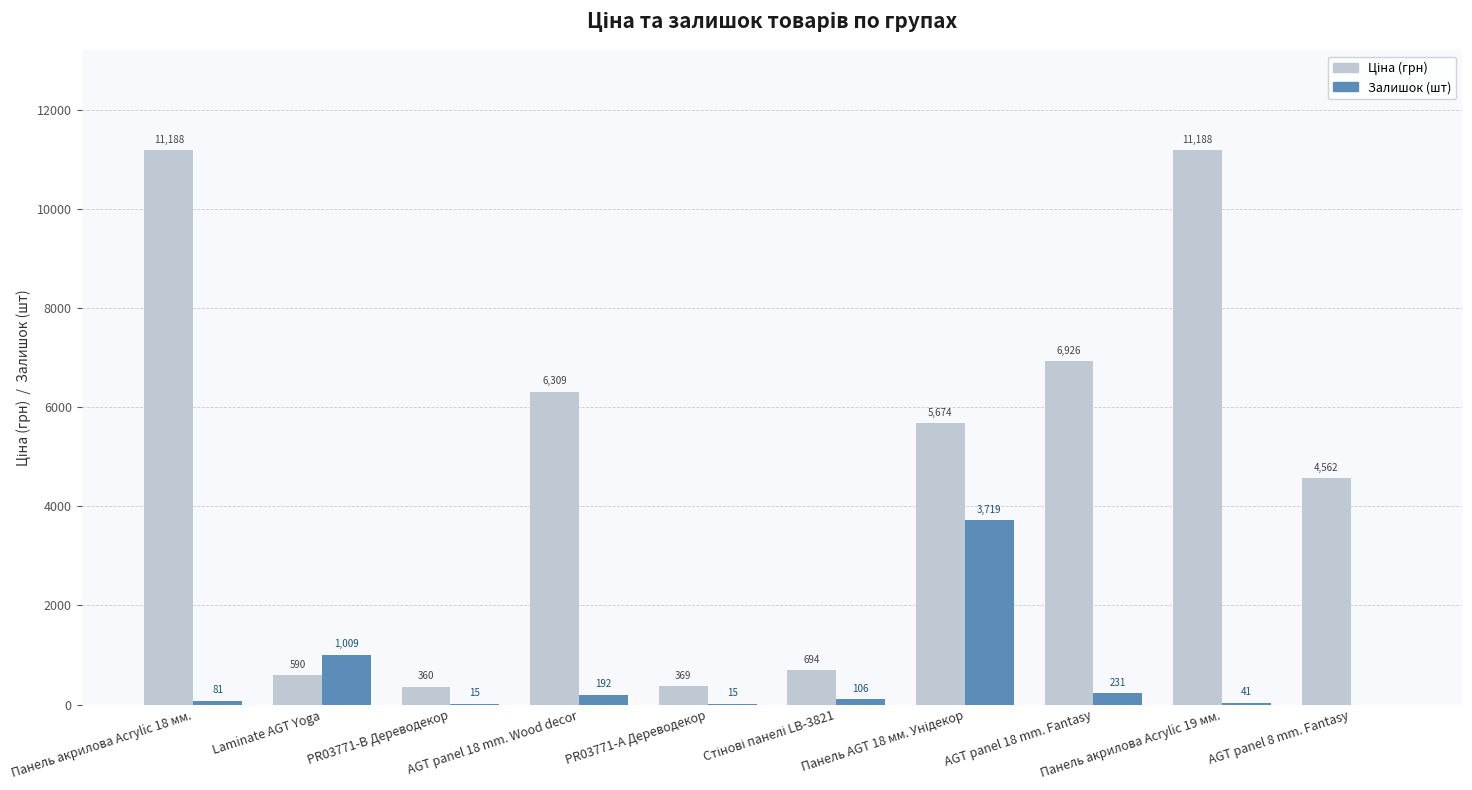

Reading left to right, what are all the values shown in this chart?

Ціна (грн): 11188.2	589.9	359.9	6308.8	369.5	694.3	5673.8	6925.7	11188.2	4561.9
Залишок (шт): 81.0	1009.0	15.0	192.0	15.0	106.0	3719.0	231.0	41.0	0.0